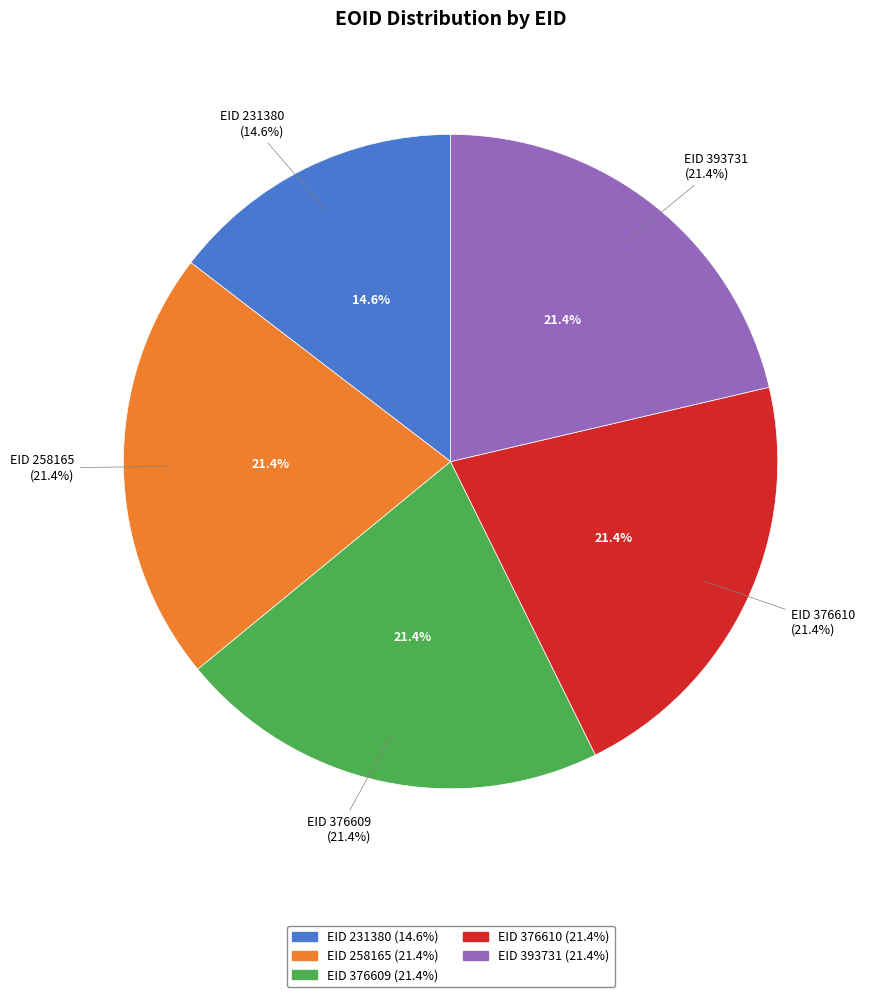

Count the number of slices in the pie.

5